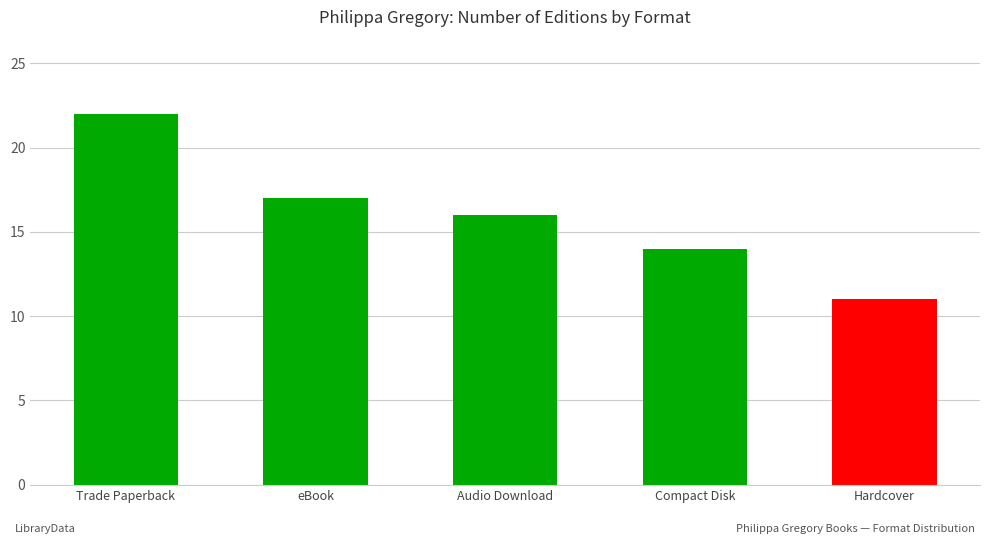

What is the ratio of the value at eBook to the value at Hardcover?

1.5